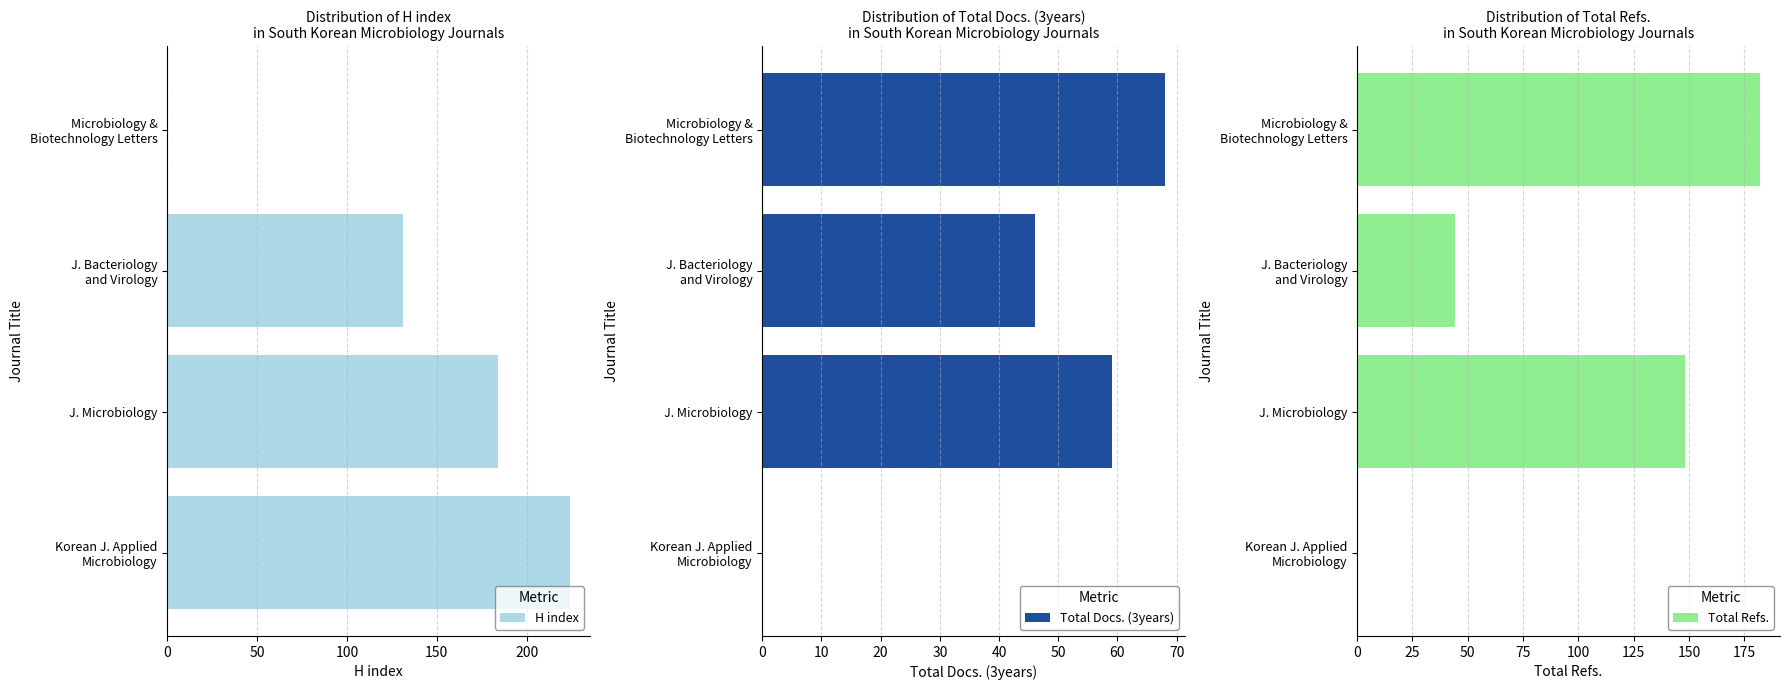

What is the sum of all H index values?

539